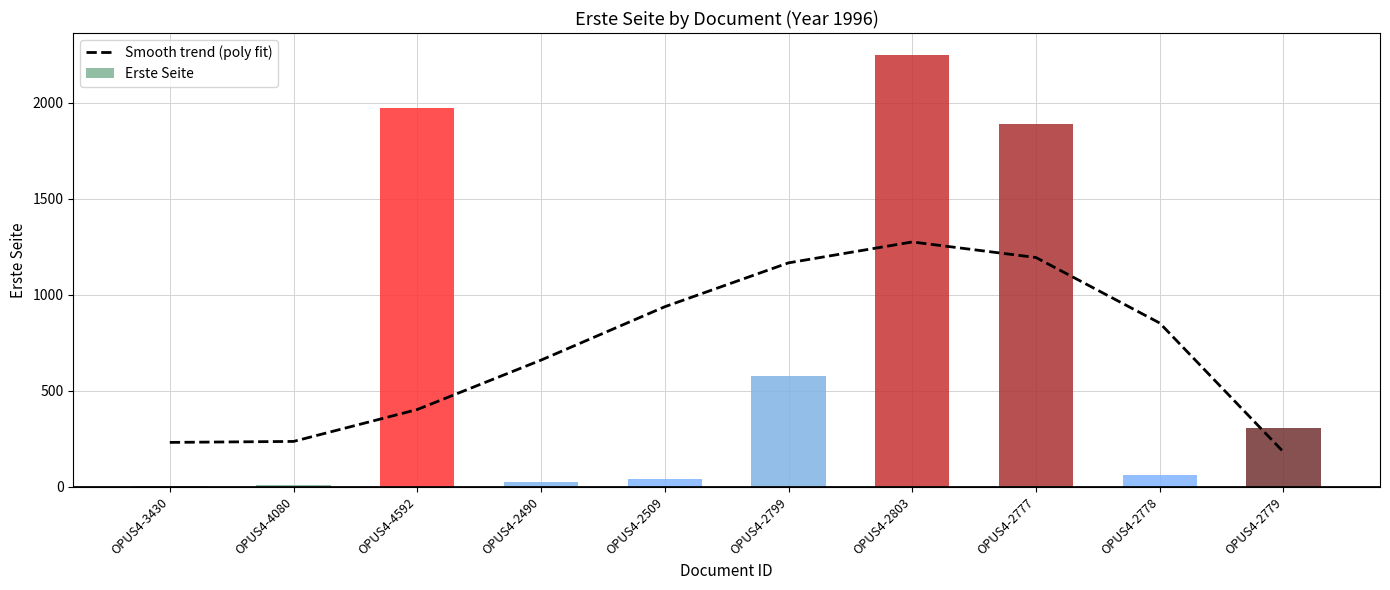

What is the greatest value displayed?

2251.0